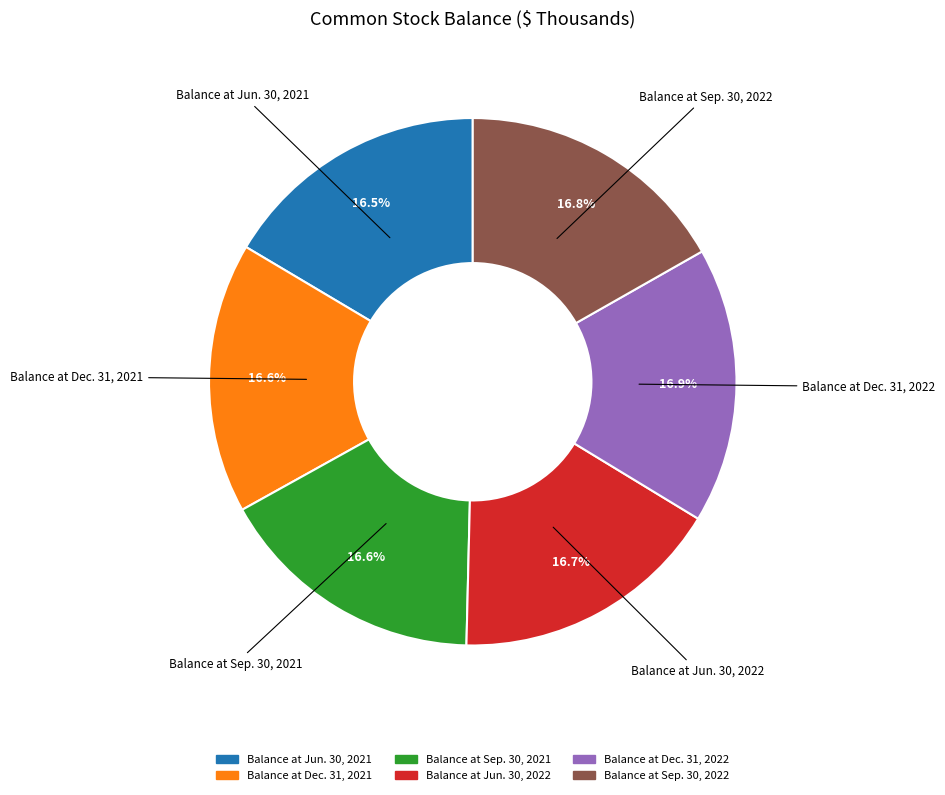

Count the number of slices in the pie.

6